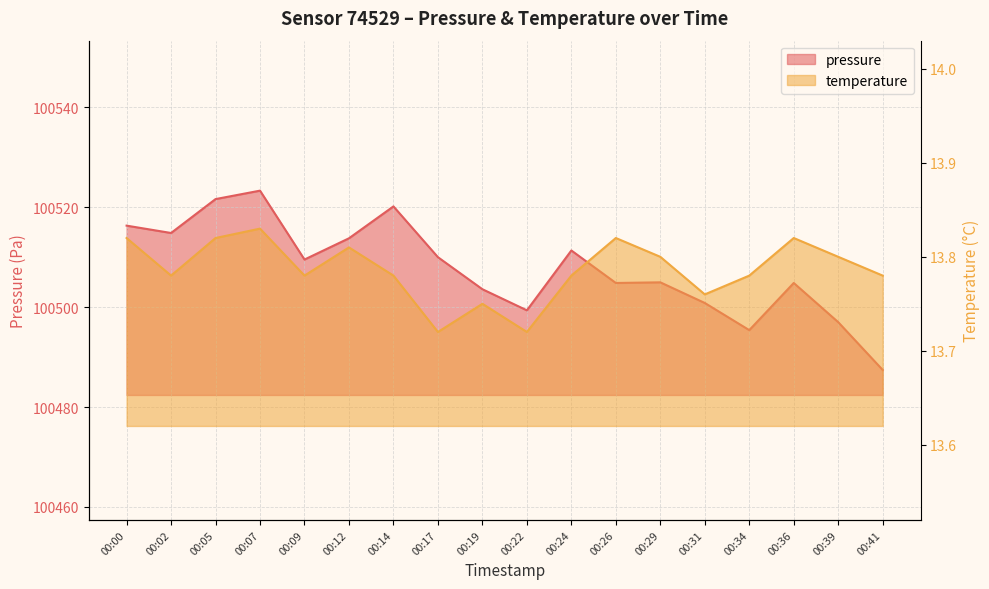

How many interior local valleys does the pressure series have?

5